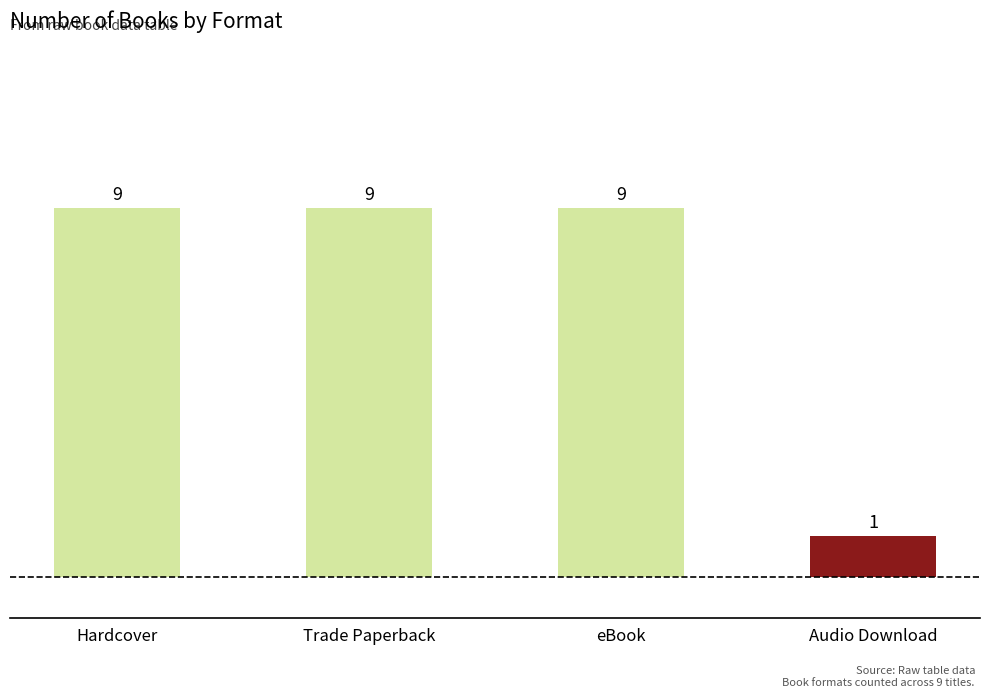

At which category does the chart reach its minimum across all series?

Audio Download